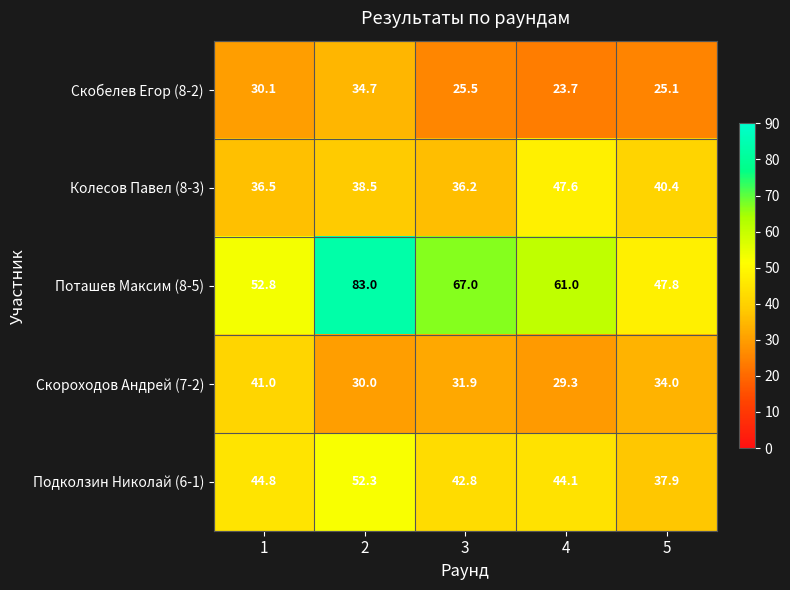

What is the minimum value shown in the chart?

23.7